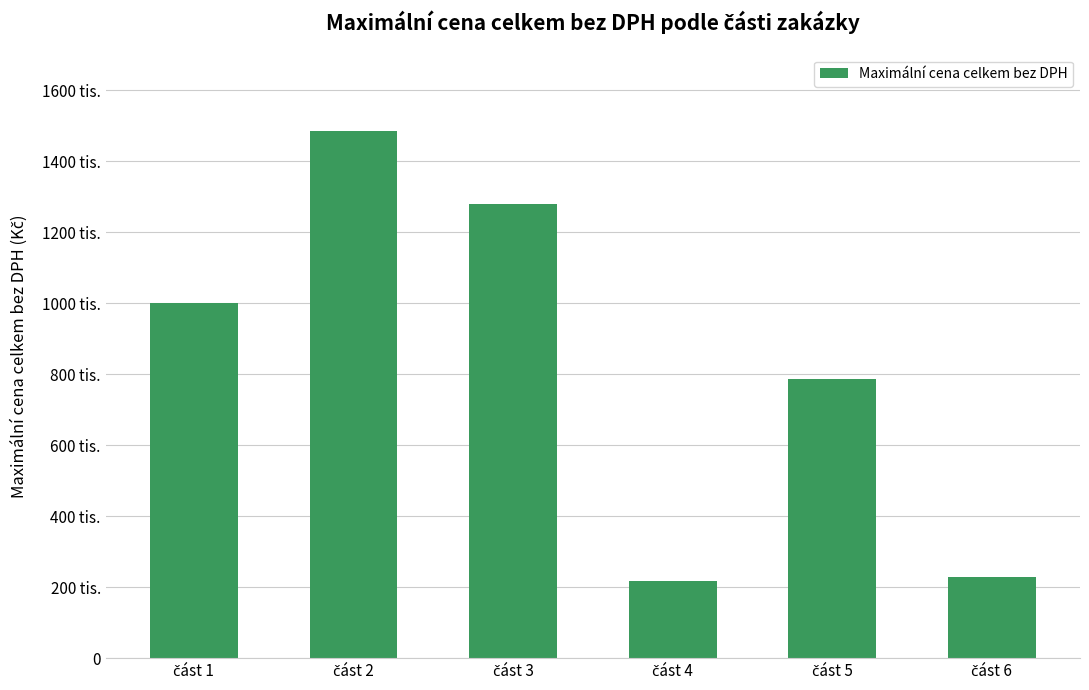

What is the value of the 2nd bar from the left?

1485000